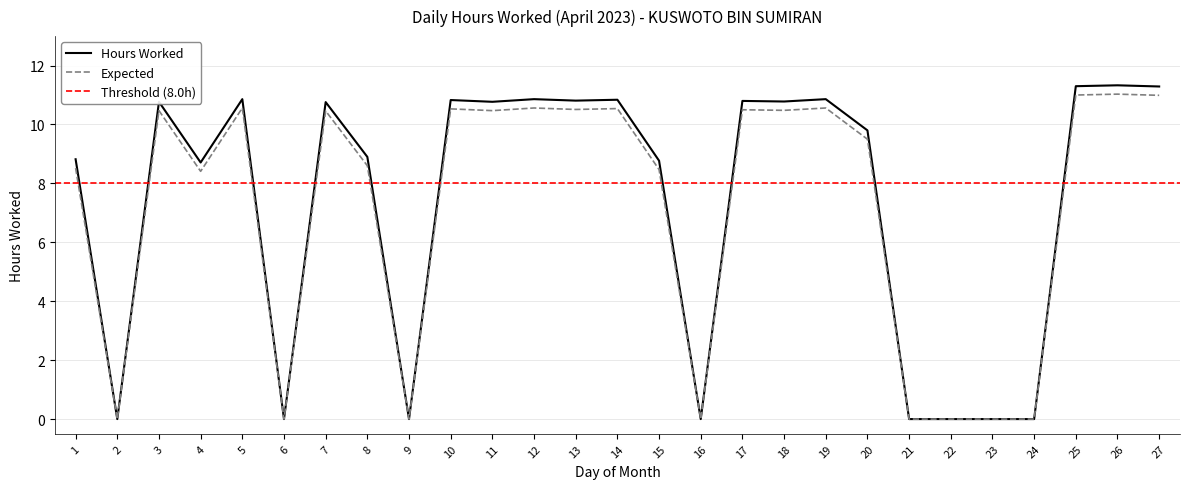

Reading left to right, transcribe all the data shown in this chart.

1=8.8	2=0.0	3=10.8	4=8.7	5=10.9	6=0.0	7=10.8	8=8.9	9=0.0	10=10.8	11=10.8	12=10.9	13=10.8	14=10.8	15=8.8	16=0.0	17=10.8	18=10.8	19=10.9	20=9.8	21=0.0	22=0.0	23=0.0	24=0.0	25=11.3	26=11.3	27=11.3